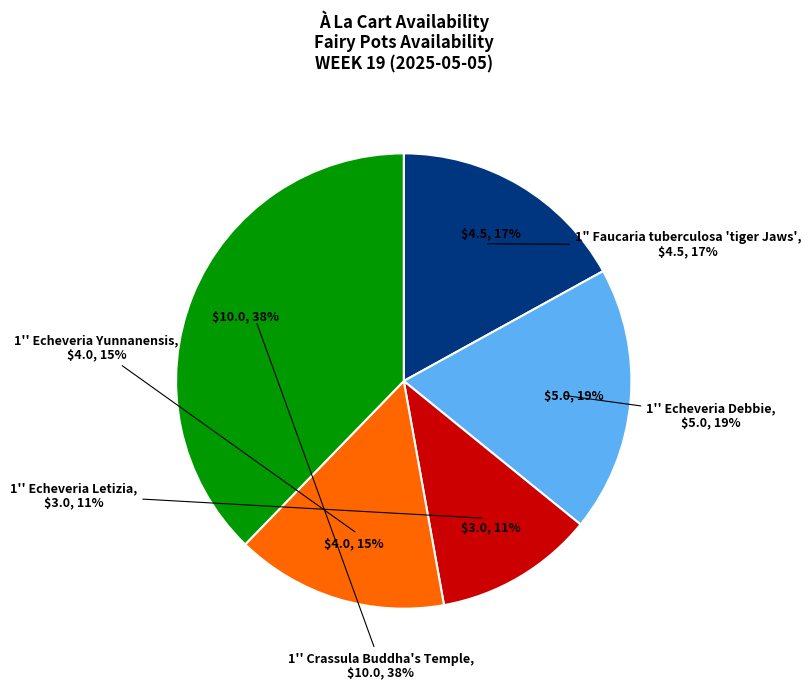

How much of the chart is everything except 1'' Echeveria Debbie?

81.1%